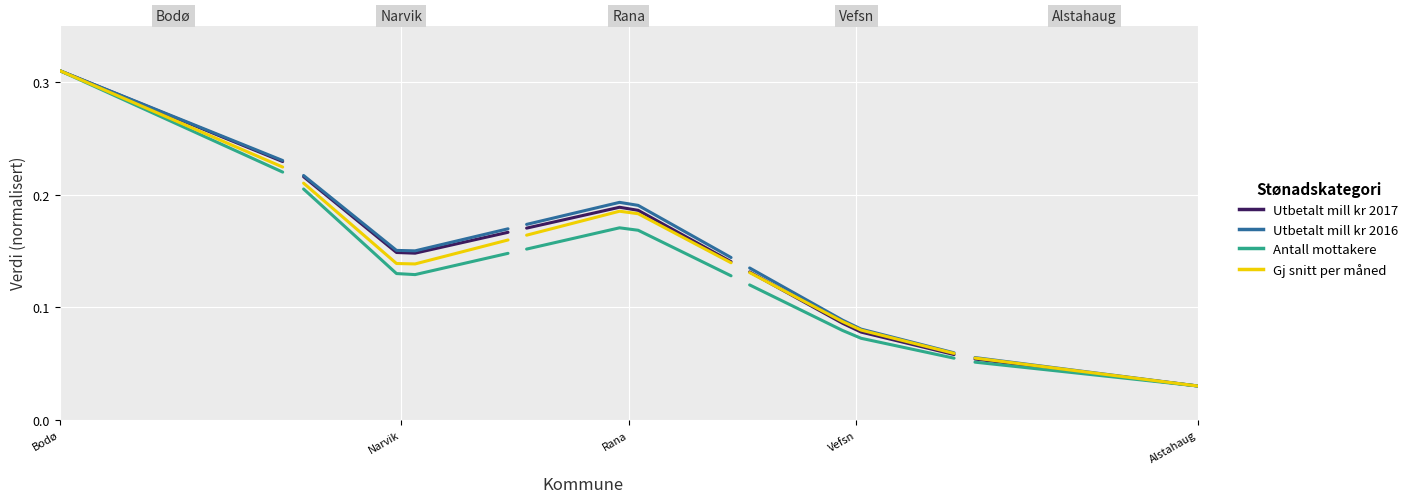

Which series has the largest range (max minus min)?

Utbetalt mill kr 2016